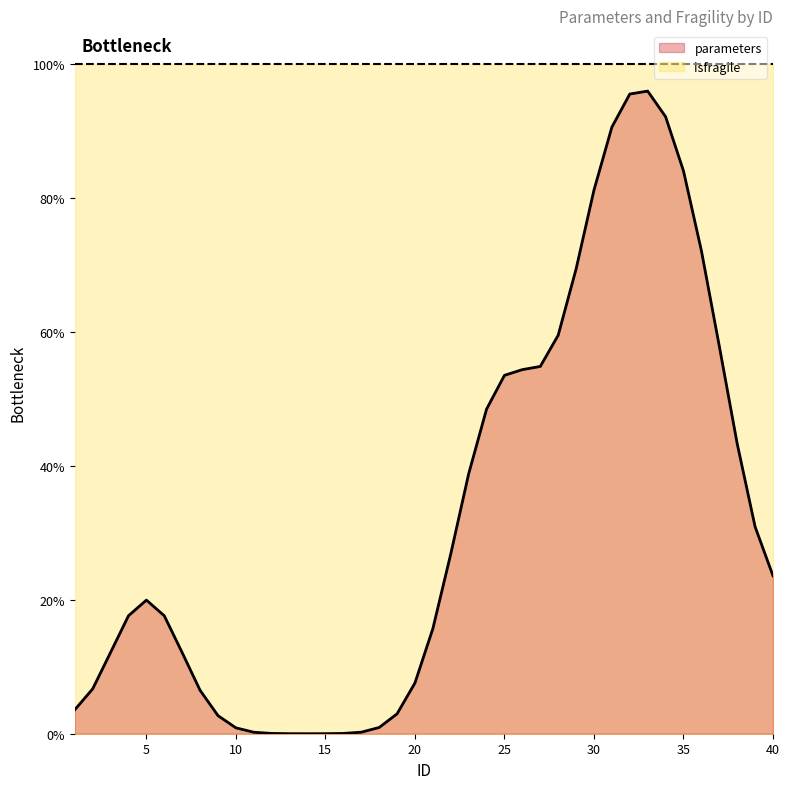

What is the greatest value displayed?

1